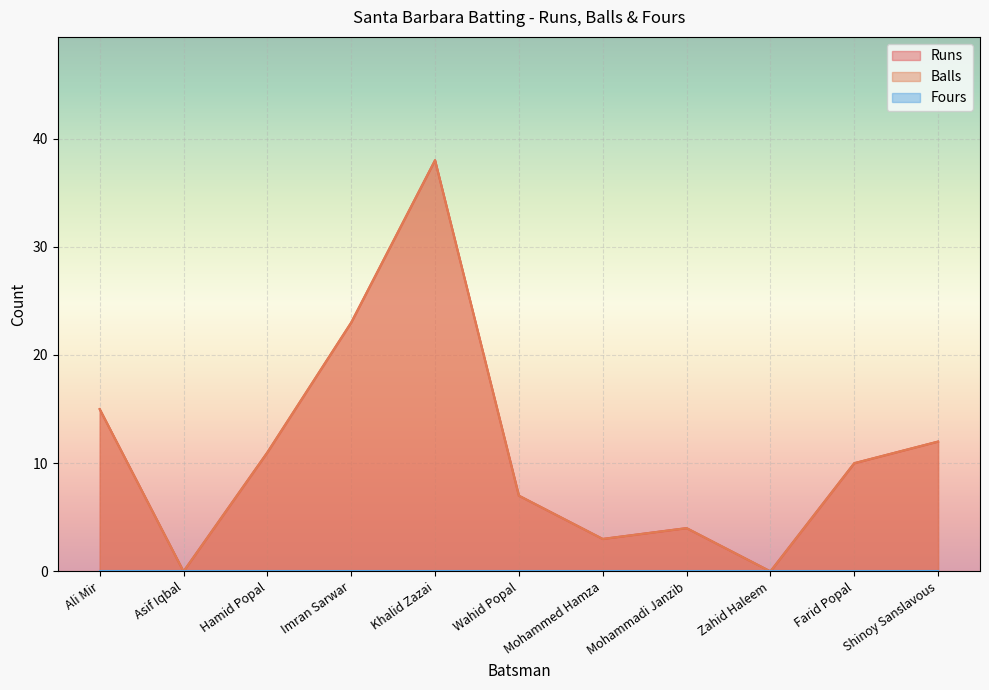

The Balls series shows -19 at Asif Iqbal. True or false?

False